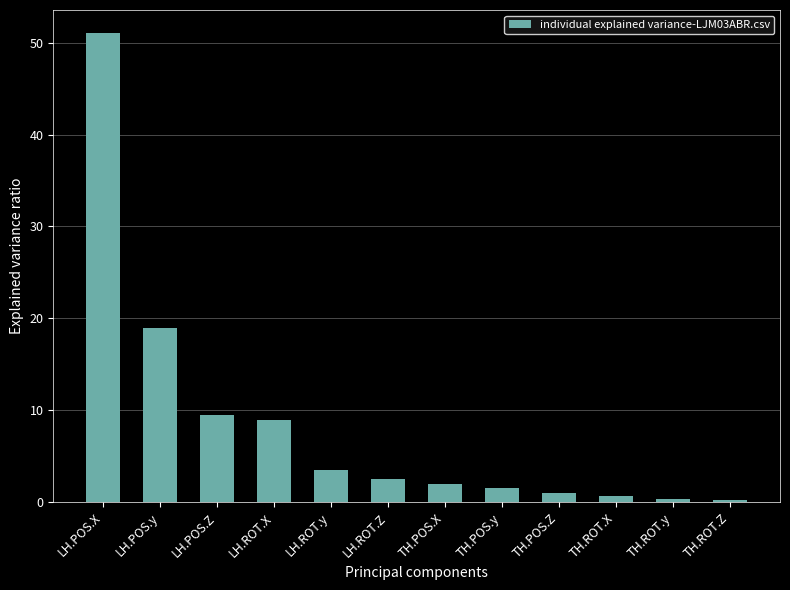

What is the label of the 6th bar from the left?

LH.ROT.Z